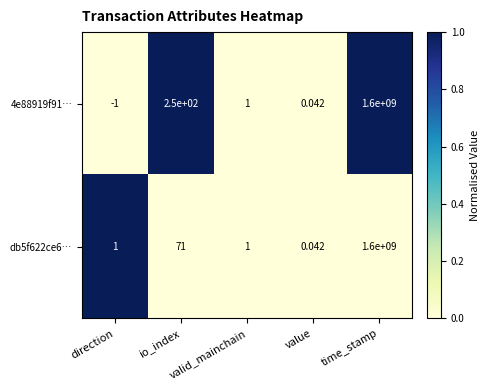

How many series are shown in this chart?

2